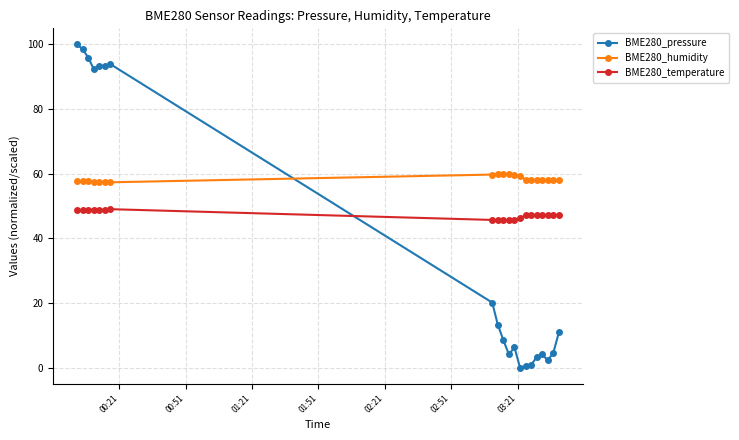

True or false: BME280_humidity and BME280_temperature cross at least once.

False